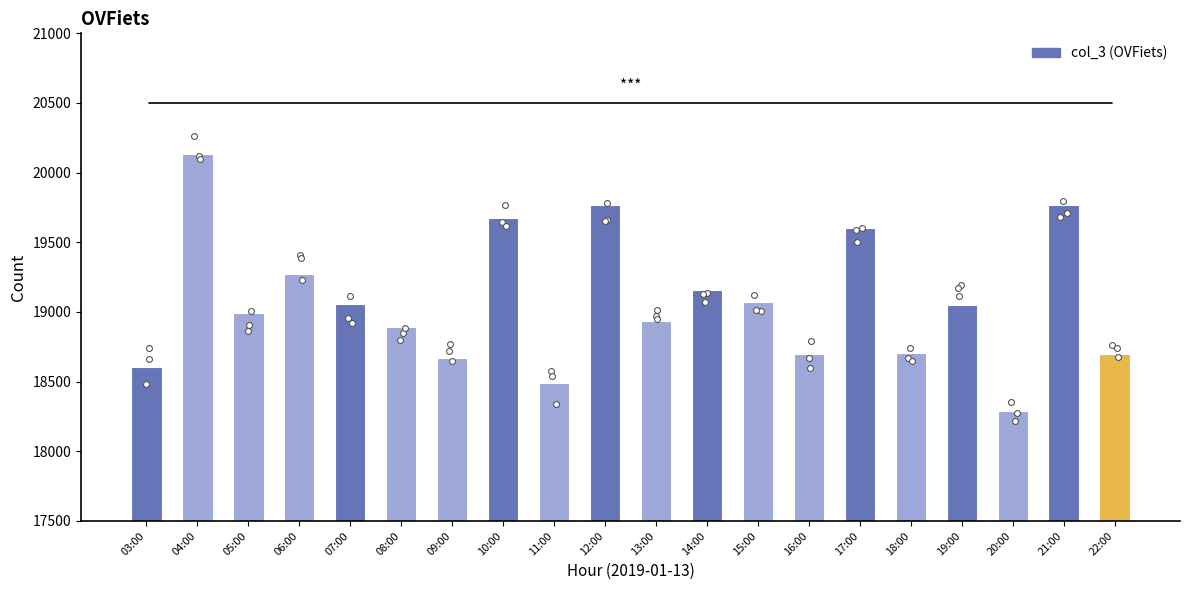

Which has a higher value, 05:00 or 15:00?

15:00